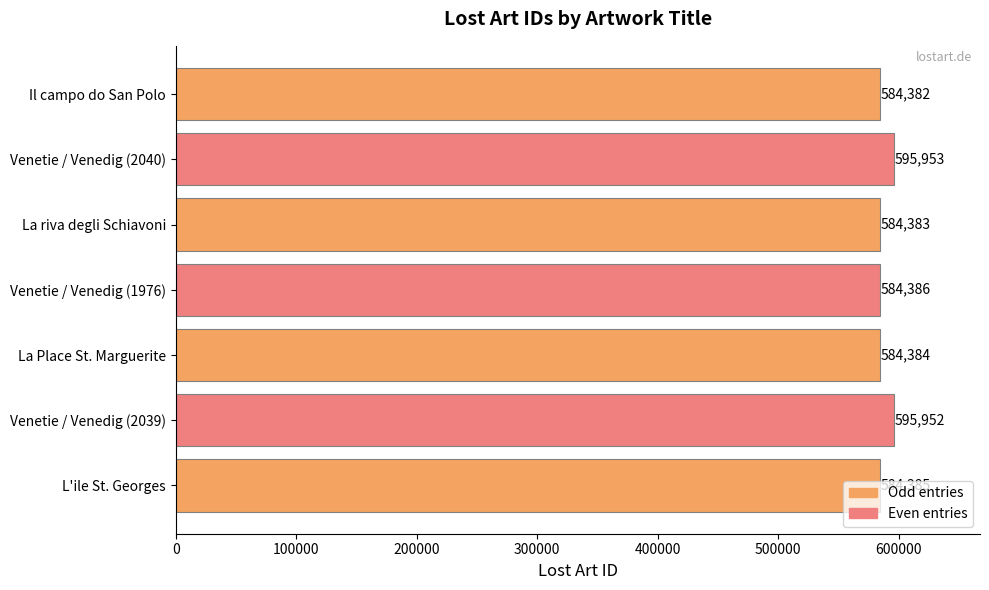

What is the maximum value shown in the chart?

595953